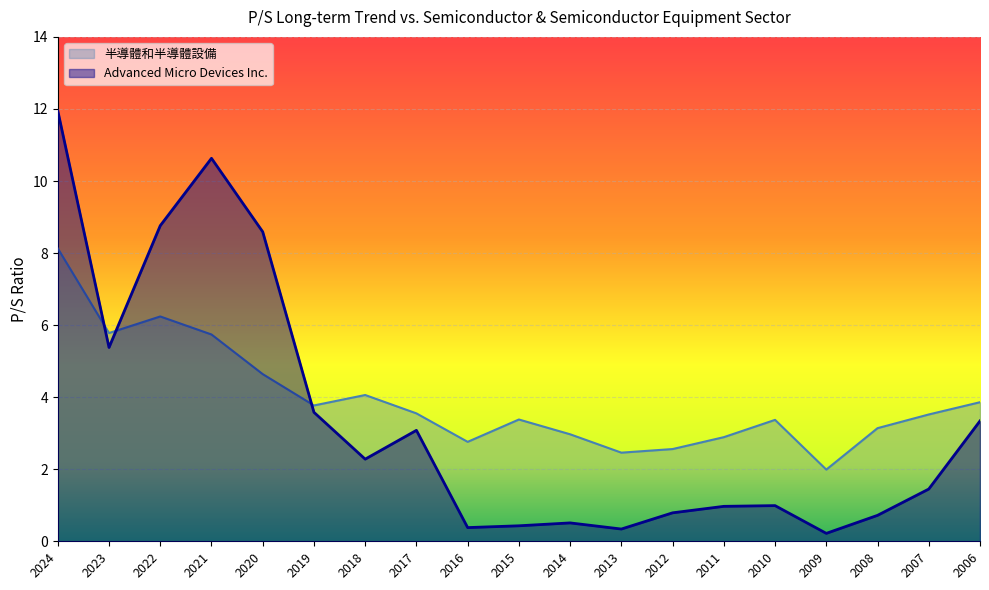

In Advanced Micro Devices Inc., how many points are lower than both neighbors (excluding endpoints)?

5